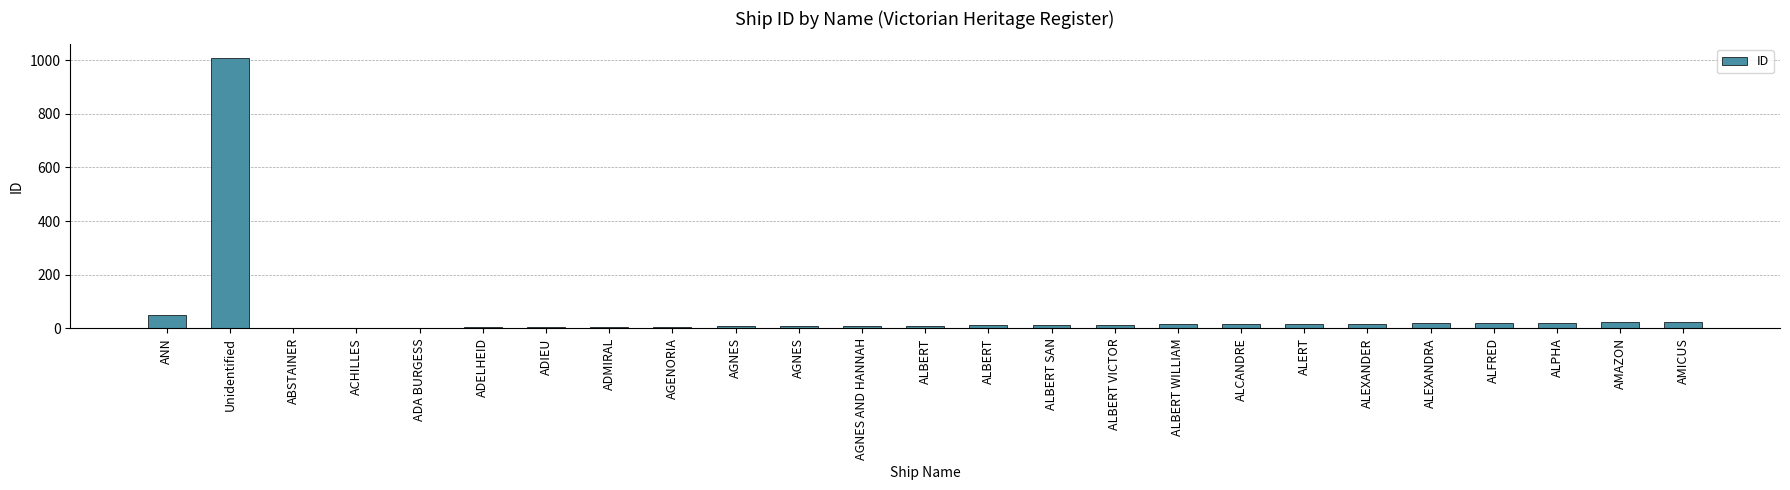

Reading left to right, list all the values displayed in this chart.

ANN=51	Unidentified=1009	ABSTAINER=1	ACHILLES=2	ADA BURGESS=3	ADELHEID=4	ADIEU=5	ADMIRAL=6	AGENORIA=7	AGNES=8	AGNES=9	AGNES AND HANNAH=10	ALBERT=11	ALBERT=12	ALBERT SAN=13	ALBERT VICTOR=14	ALBERT WILLIAM=15	ALCANDRE=16	ALERT=17	ALEXANDER=18	ALEXANDRA=19	ALFRED=20	ALPHA=22	AMAZON=23	AMICUS=24